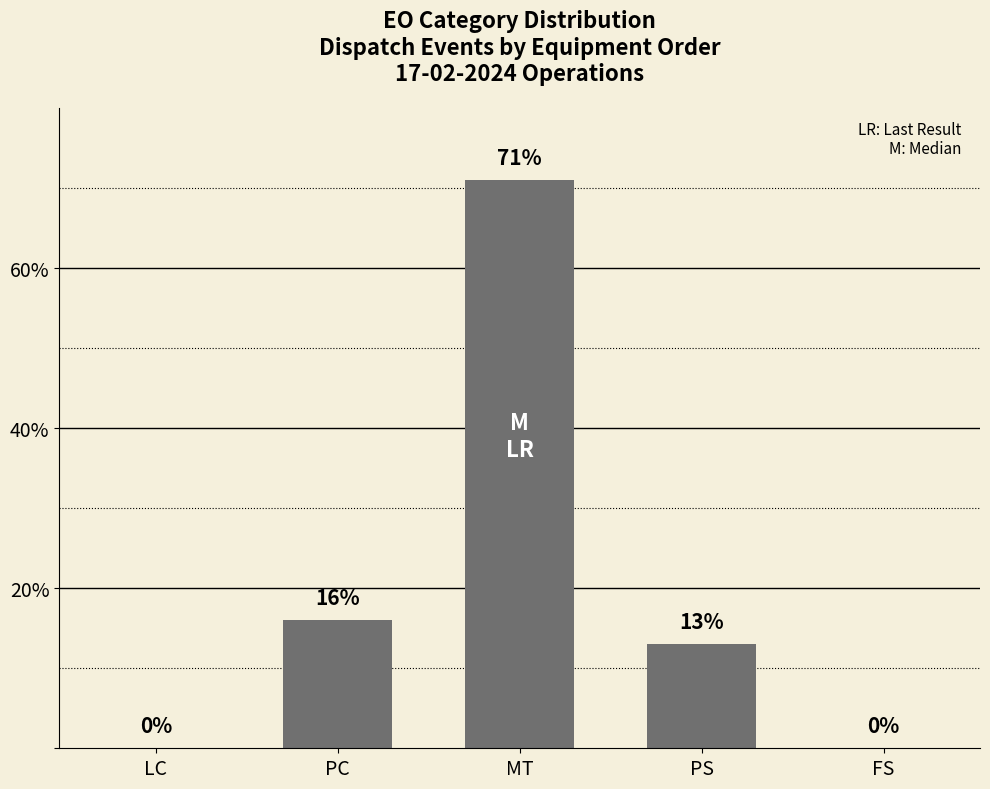

True or false: the data shows 71 at MT.

True